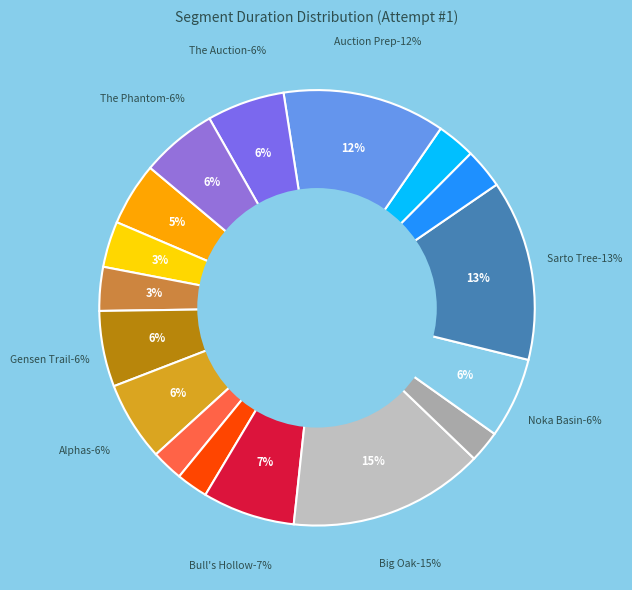

To the nearest percent, what portion does Gensen Trail represent?

6%